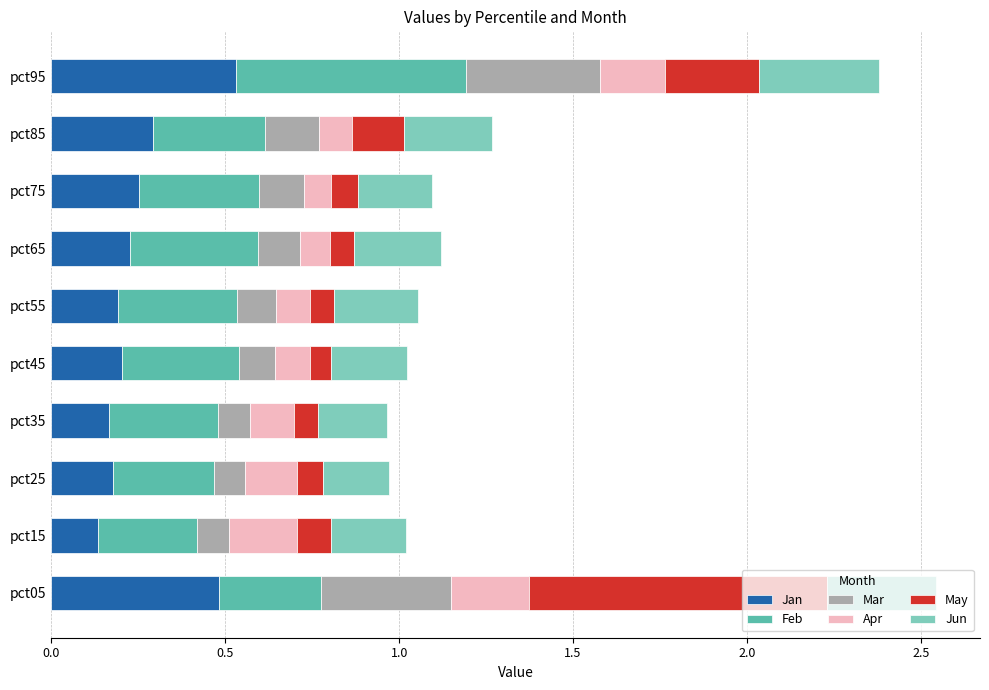

Is it true that Jan equals 0.5 at pct95?

True